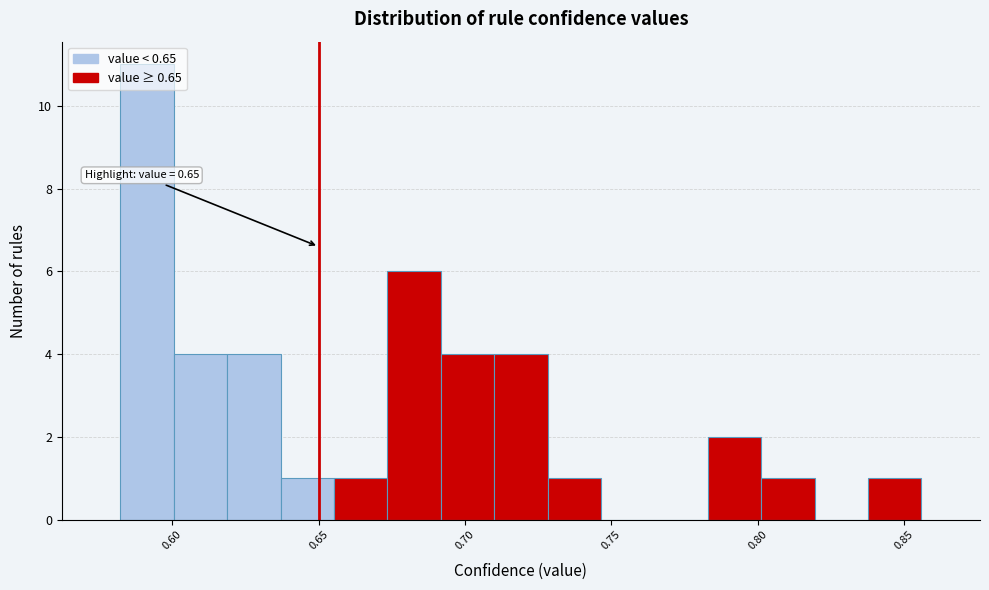

Around what value on the x-axis is the tallest bar? Give the approximate position of its centre, as read against the axis.

0.590